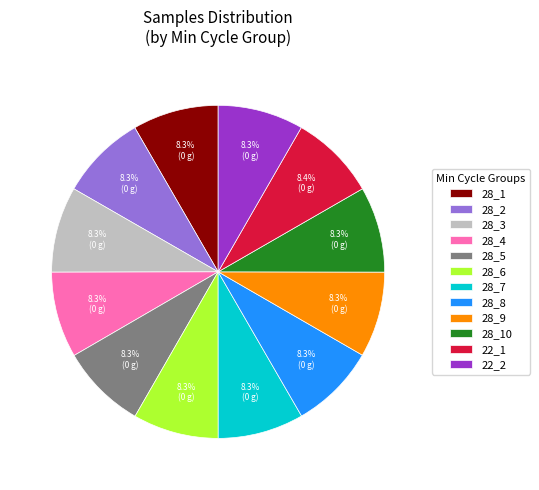

Is there a majority slice in this chart?

No